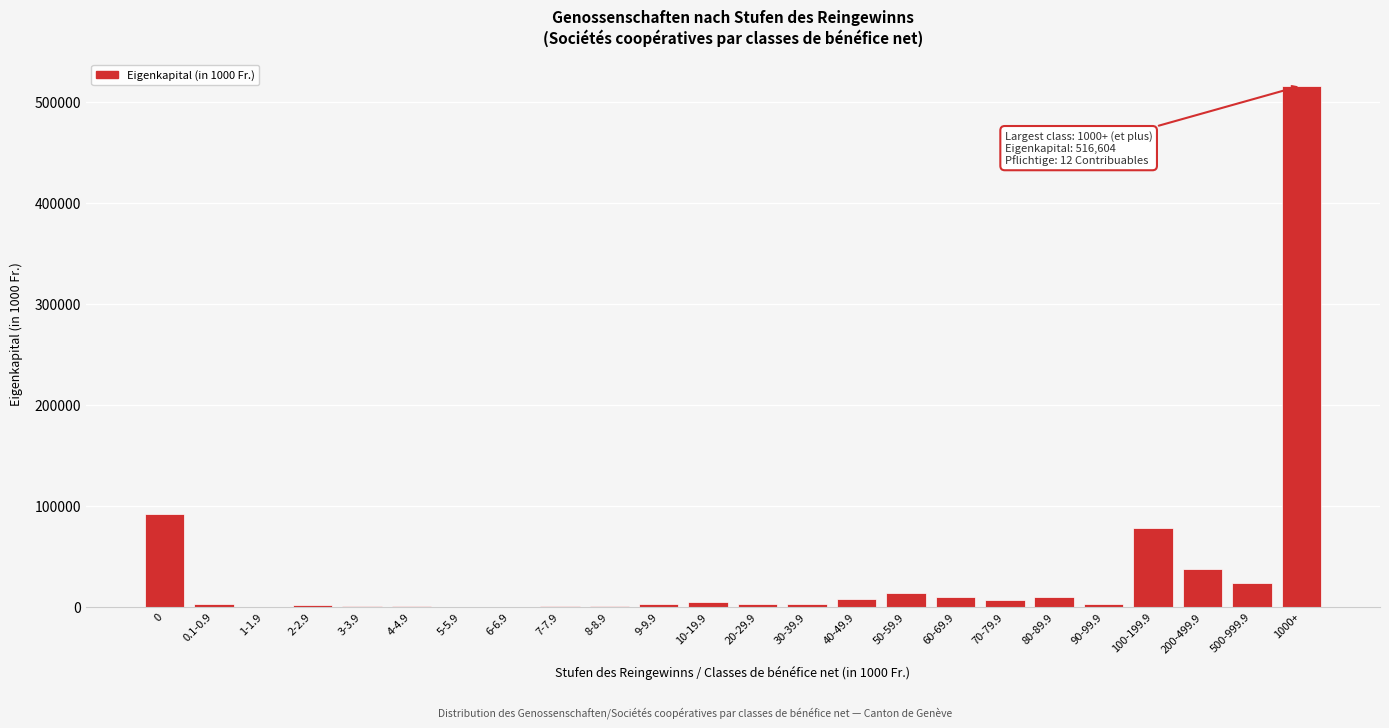

Is it true that the value at 500-999.9 is 23974?

True